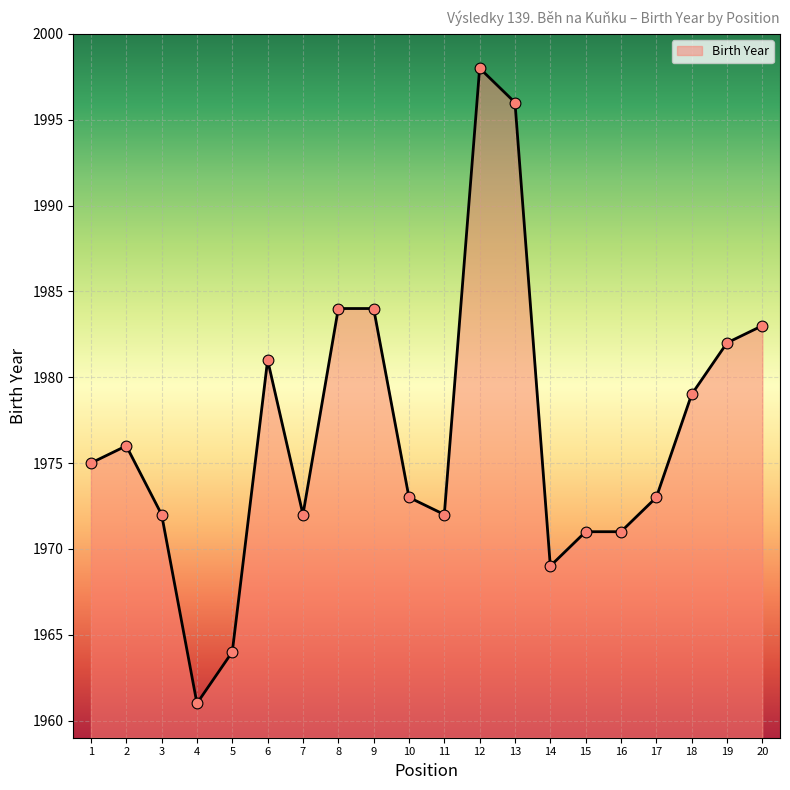

Which has a higher value, 8 or 7?

8